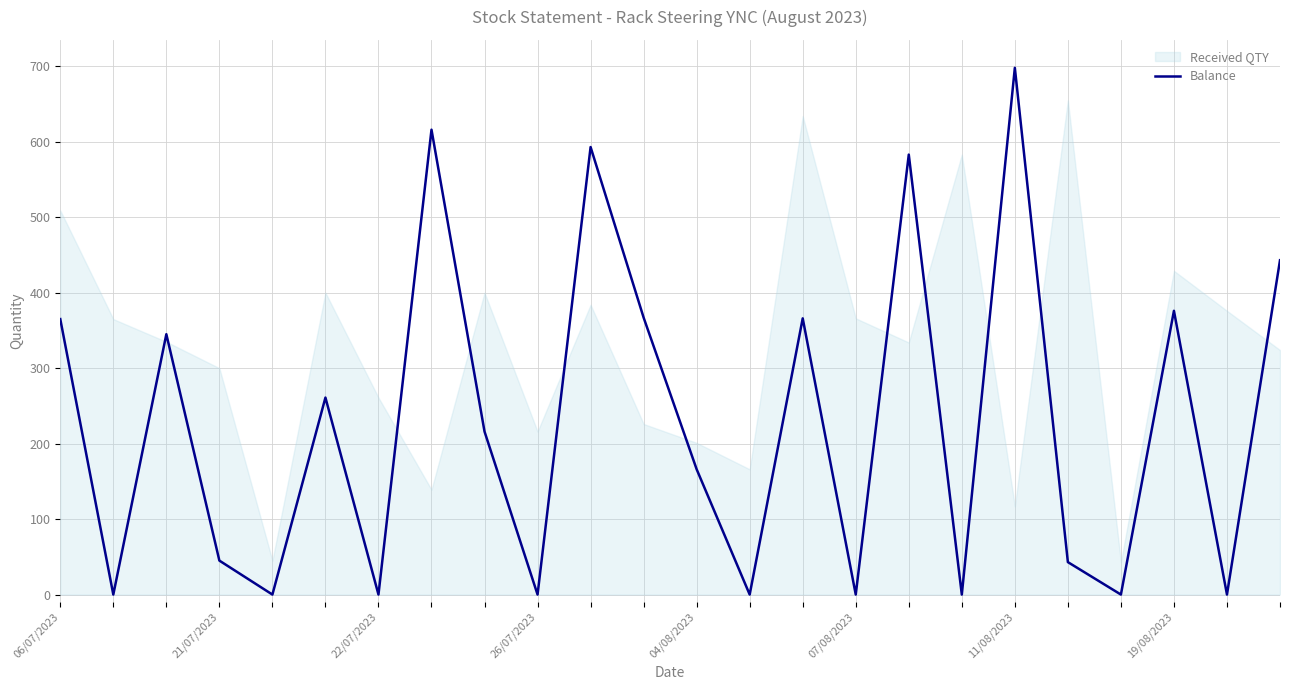

Which label corresponds to the smallest value in the chart?

21/07/2023